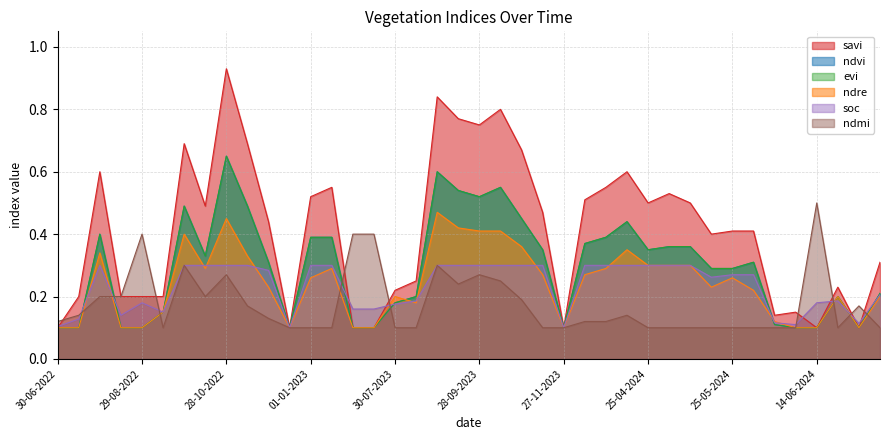

How many lines are shown in the chart?

6